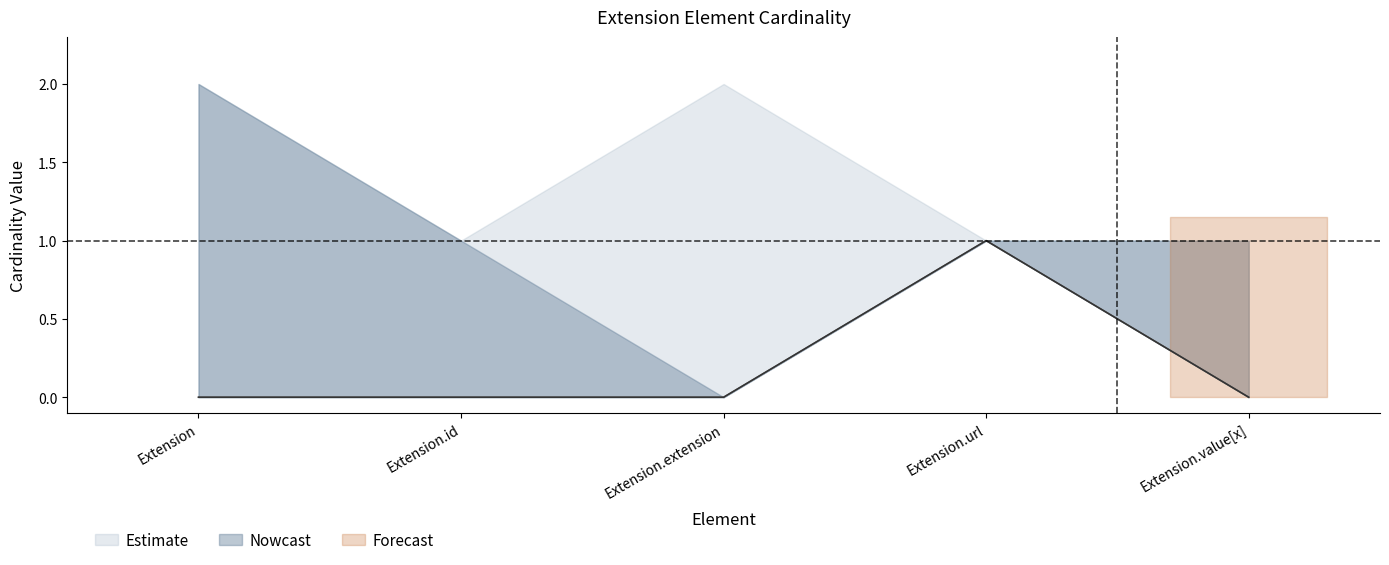

Which label corresponds to the largest value in the chart?

Extension.url